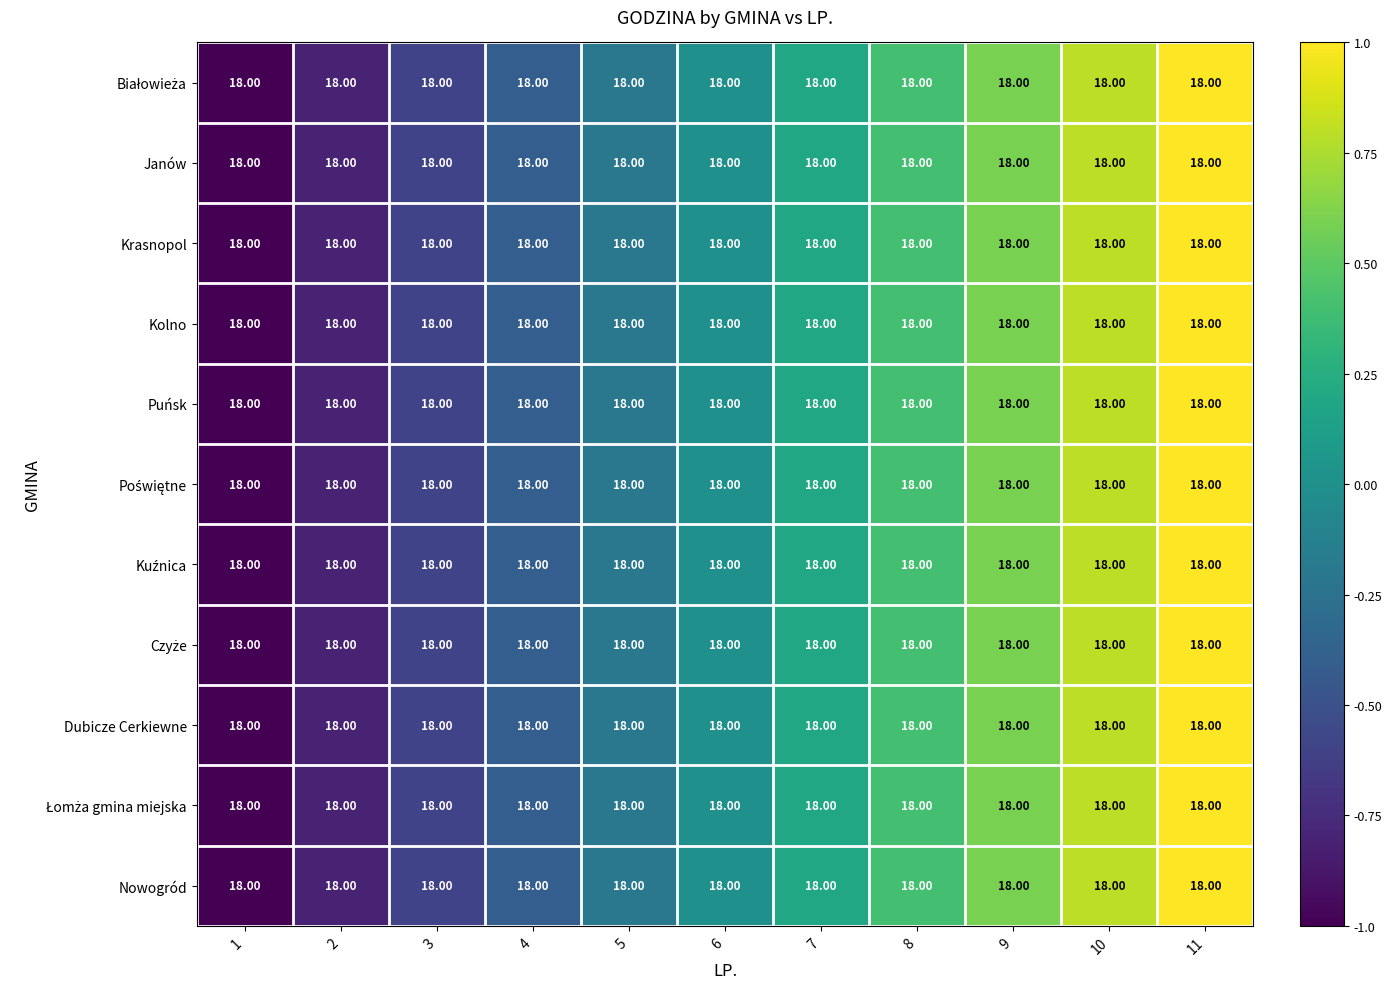

How many series are shown in this chart?

11